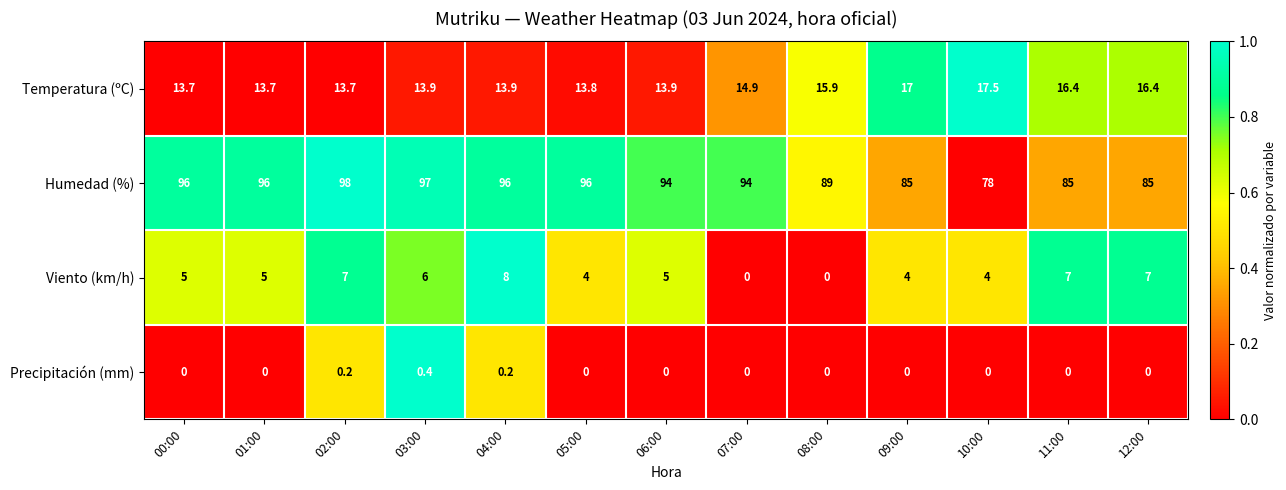

What is the difference between the maximum and minimum values in the Precipitación (mm) series?

0.4